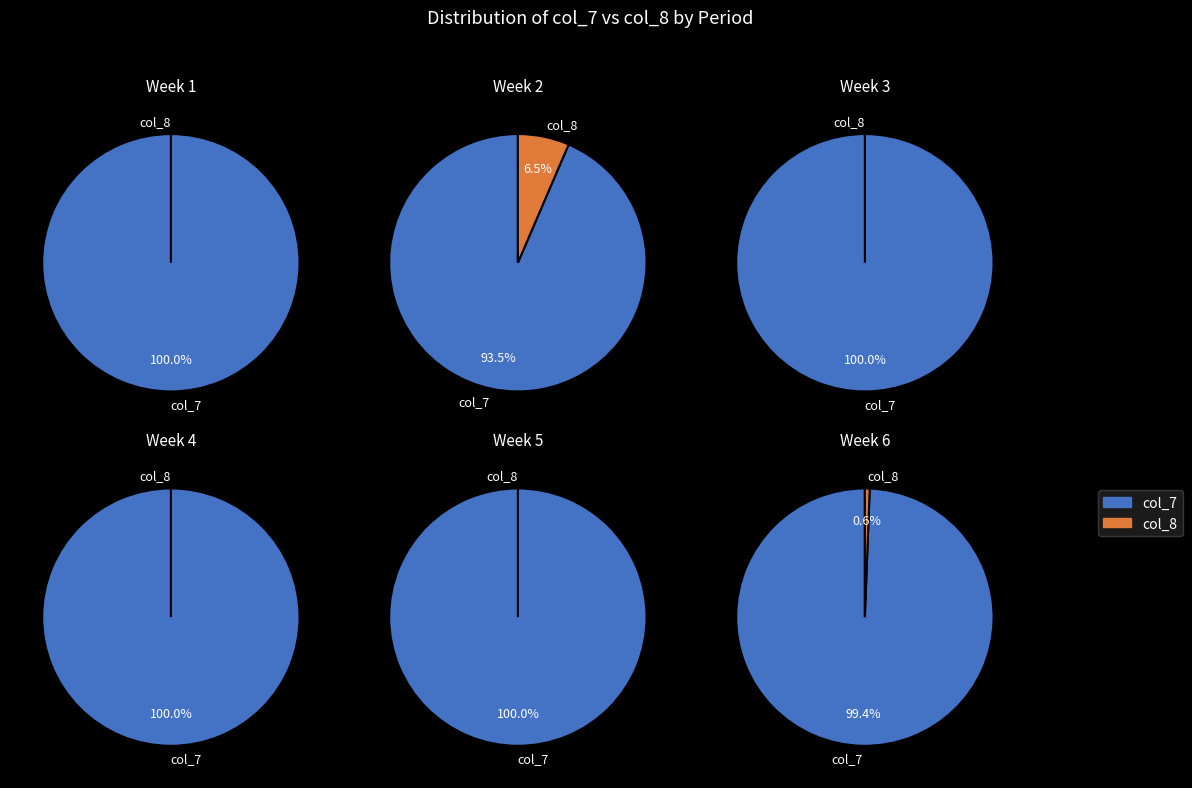

True or false: 15 accounts for 0% of the total.

True